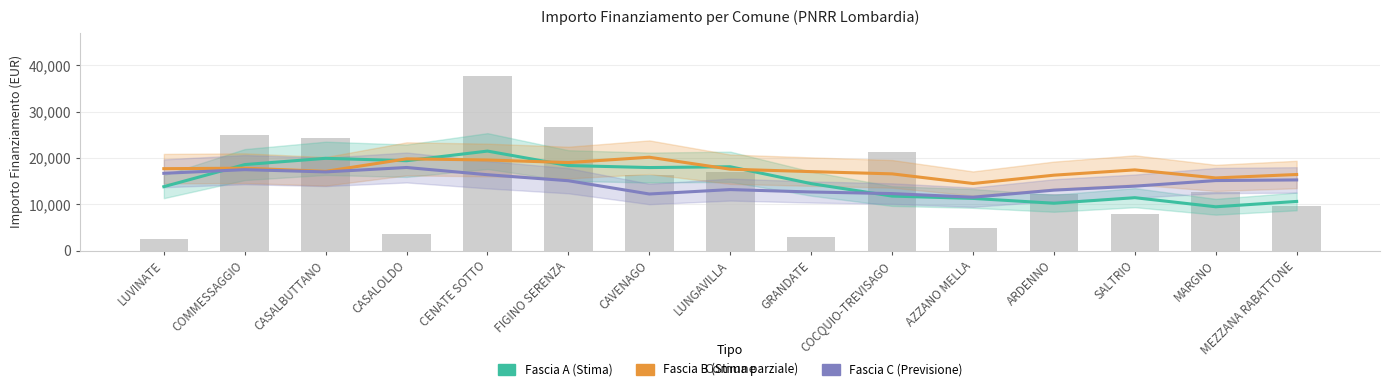

What is the difference between the highest and lowest values at MEZZANA RABATTONE?

5811.5